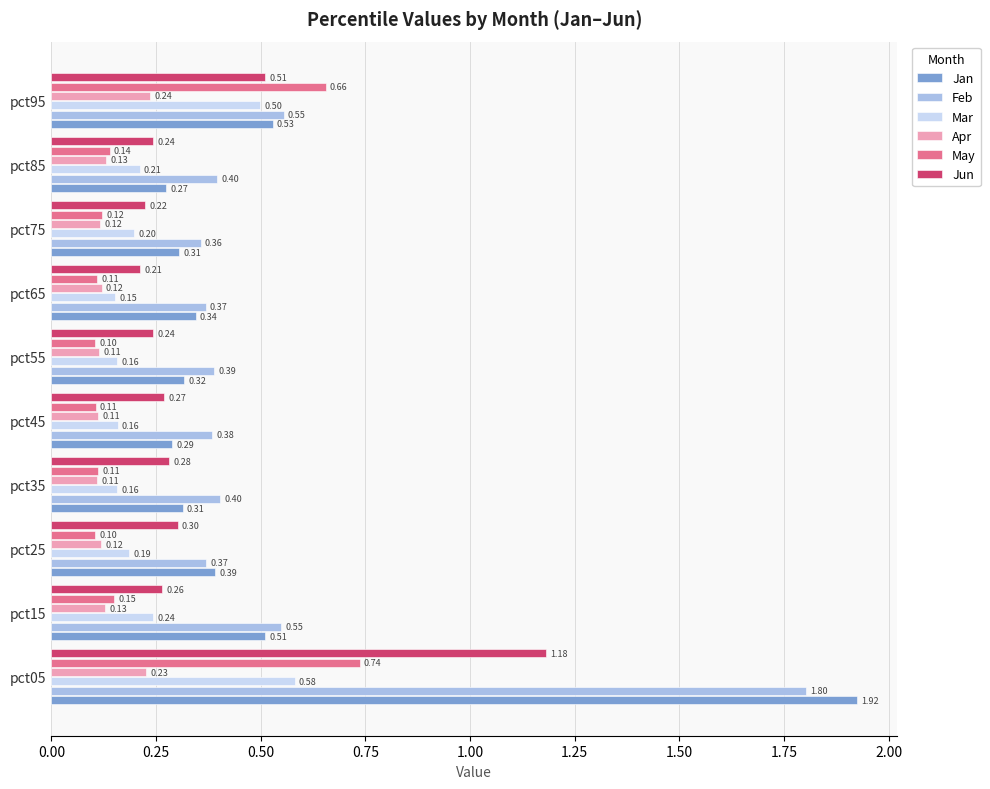

What is the sum of all Jun values?

3.7